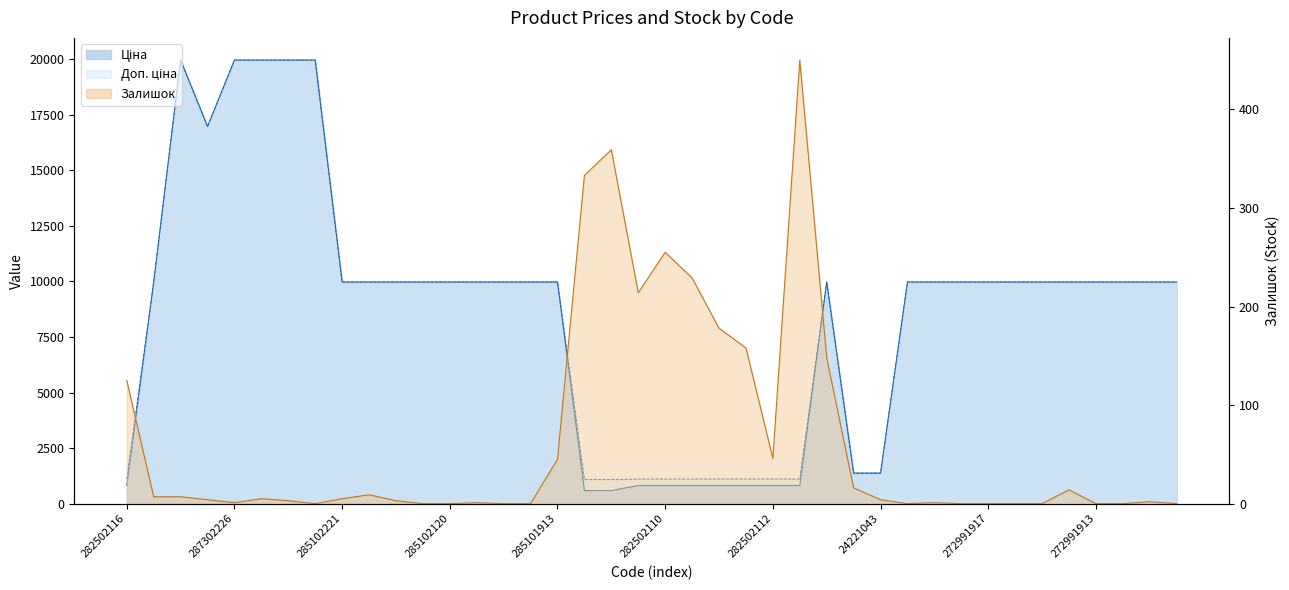

How many data points in Залишок are above 4?

19